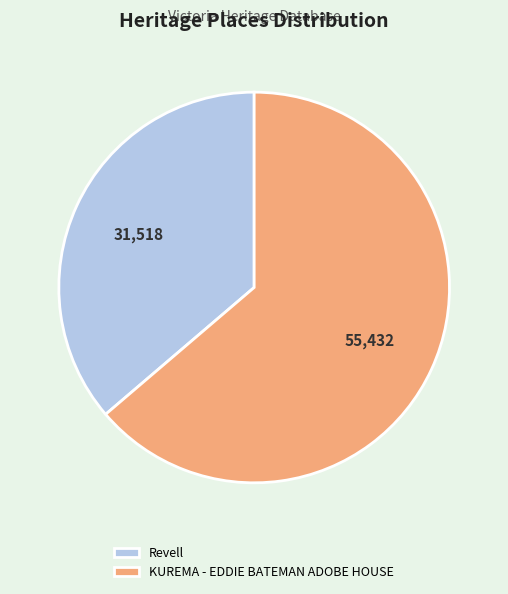

Rank the categories by value from lowest to highest.

Revell, KUREMA - EDDIE BATEMAN ADOBE HOUSE